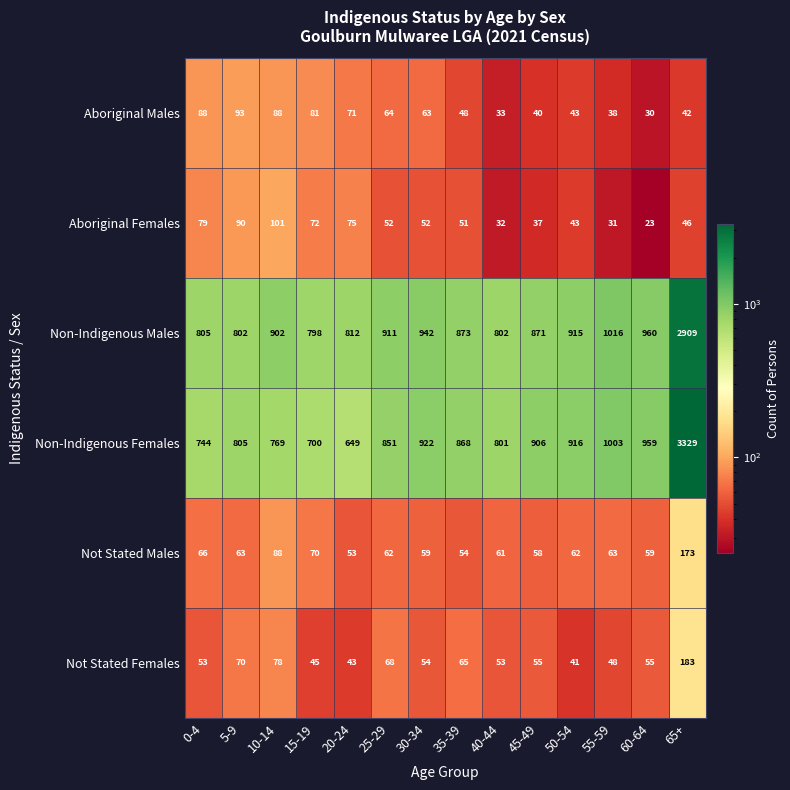

Between 5-9 and 55-59, which series saw the biggest shift?

Non-Indigenous Males